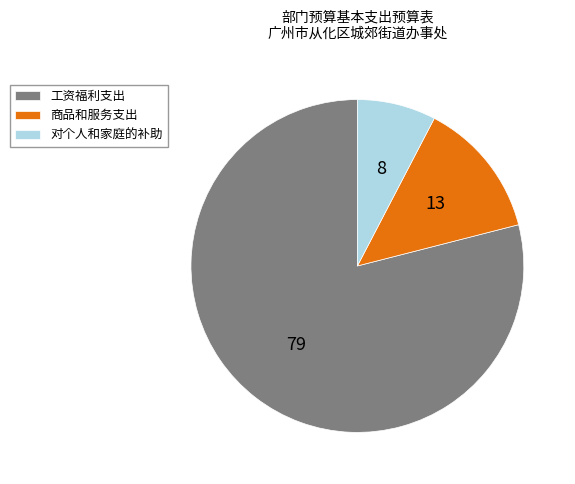

Does any single category account for the majority?

Yes